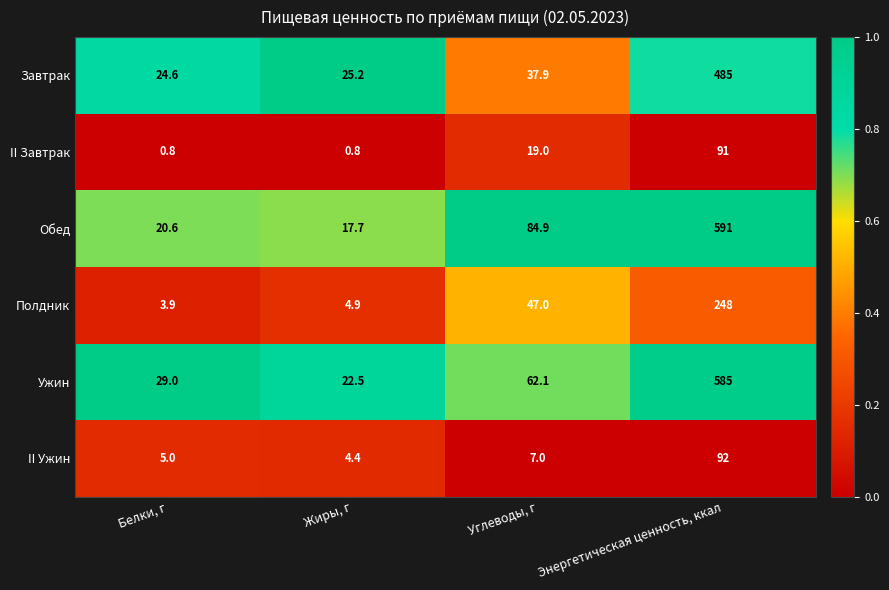

What is the difference between the highest and lowest values at Белки, г?

28.2